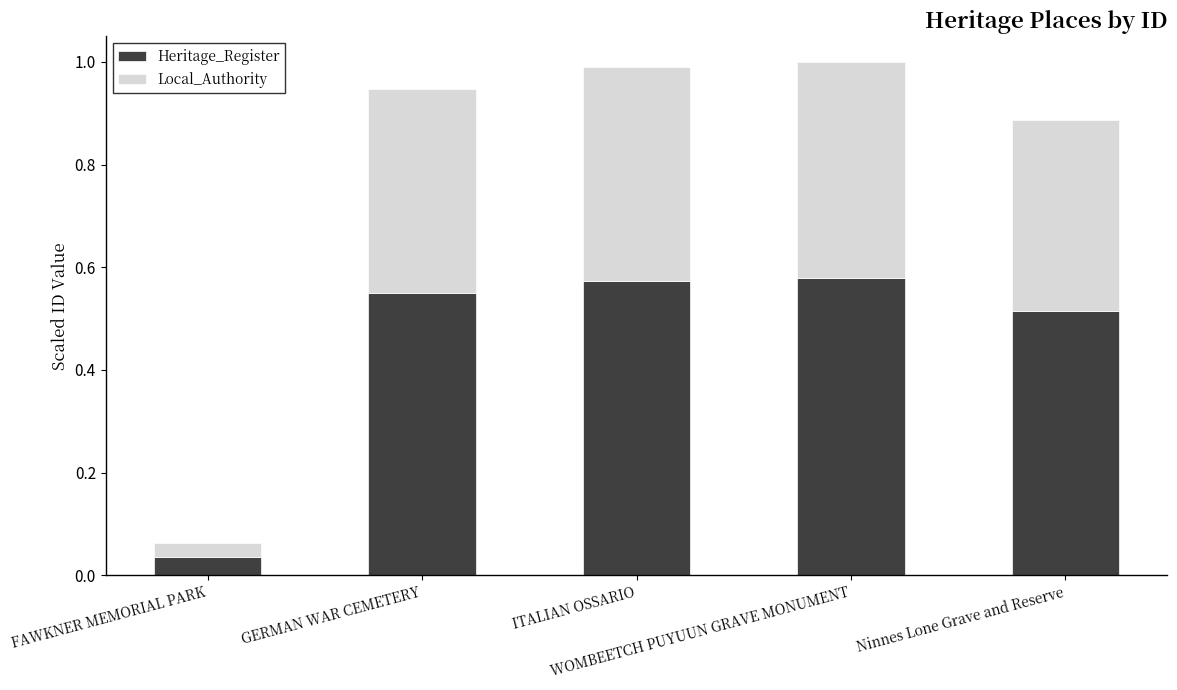

Is it true that Heritage_Register equals 0.2 at Ninnes Lone Grave and Reserve?

False